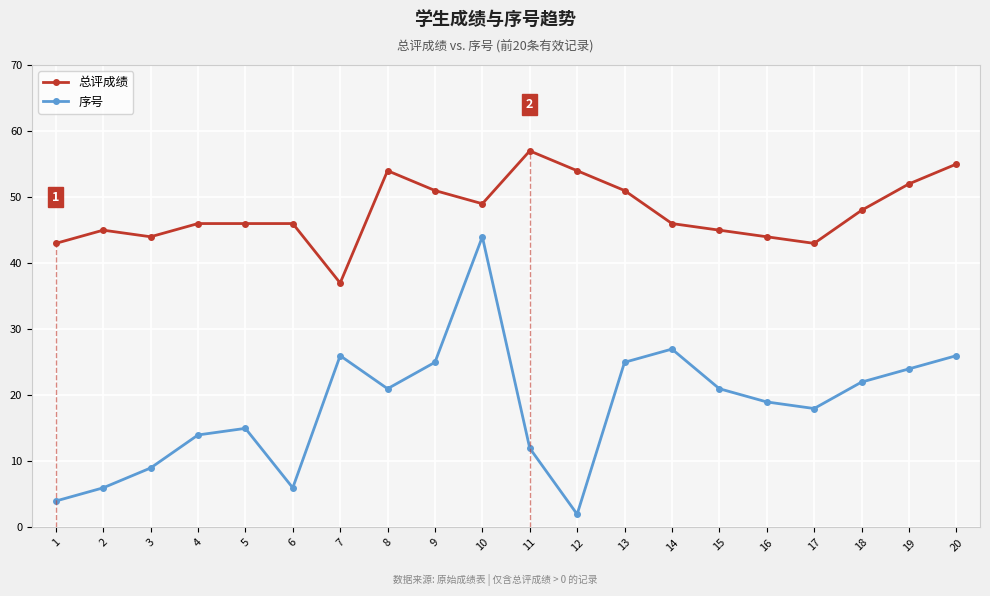

Where is 序号 nearest to the value 23?

18